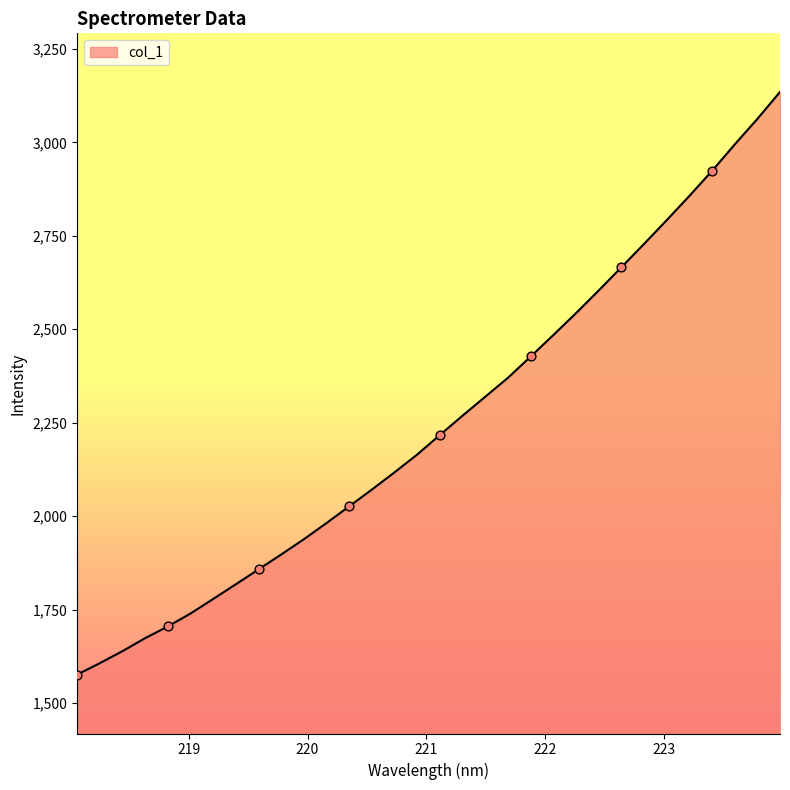

What is the minimum value shown in the chart?

1576.1